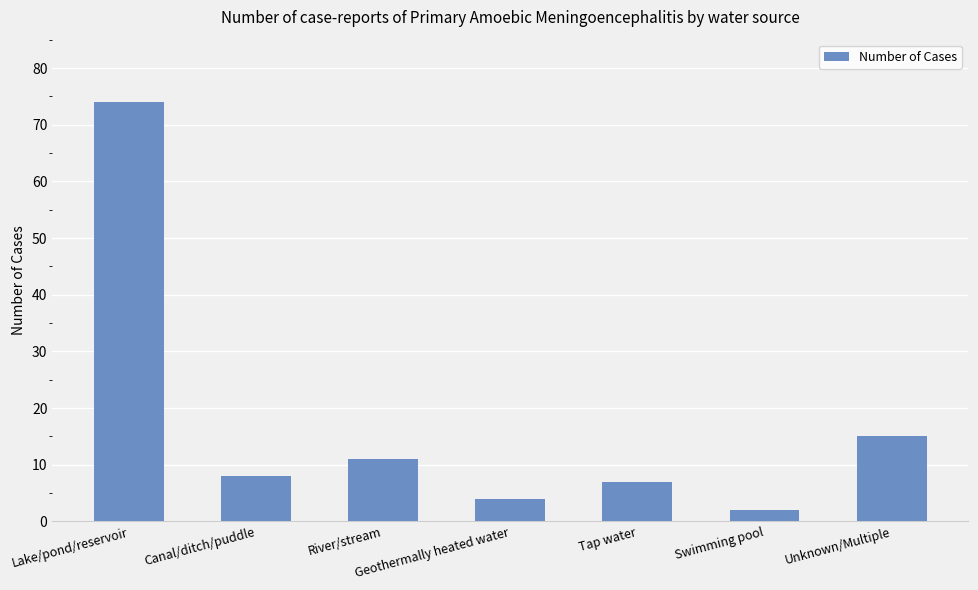

Approximately how many times larger is the value at Geothermally heated water compared to Unknown/Multiple?

0.3